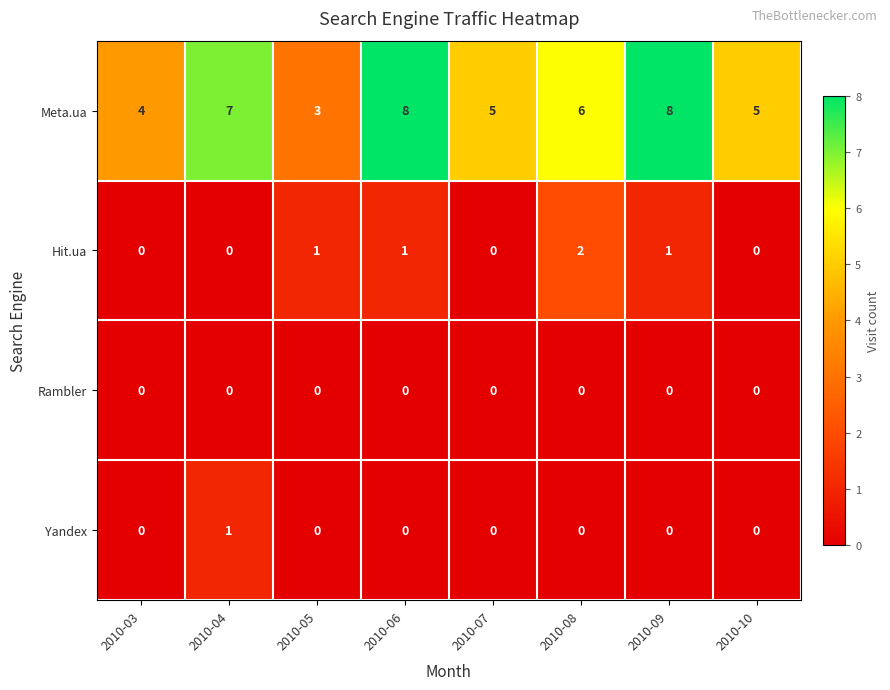

What is the difference between the Meta.ua values at 2010-09 and 2010-07?

3